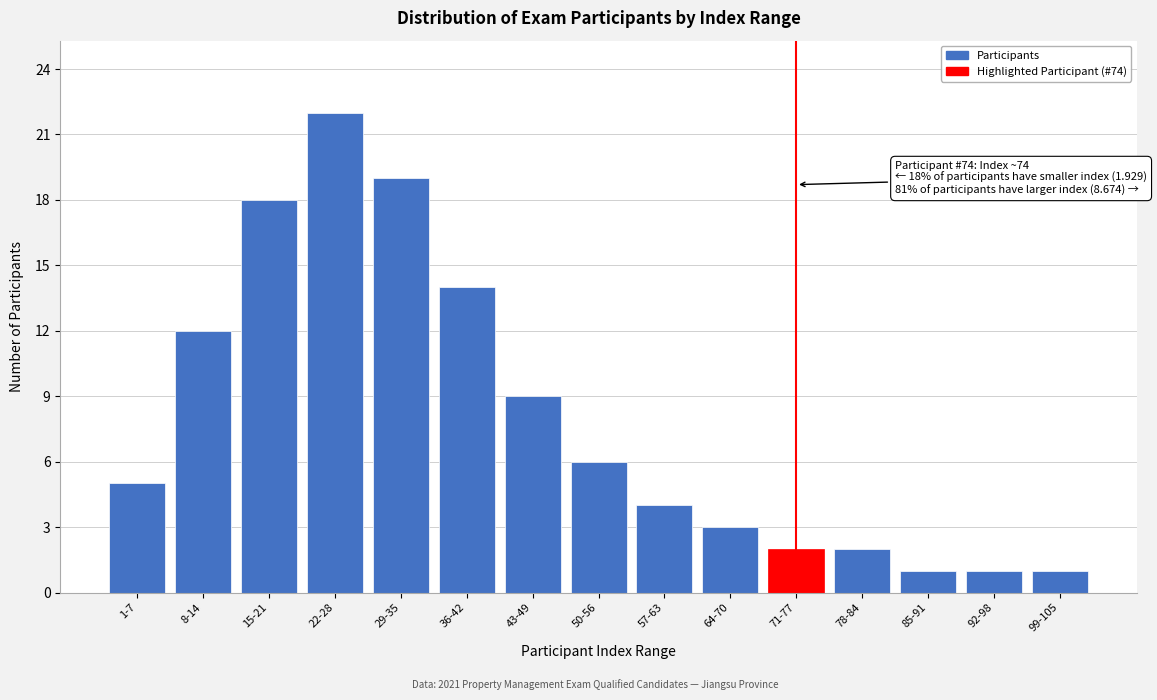

Reading left to right, what are all the values shown in this chart?

5	12	18	22	19	14	9	6	4	3	2	2	1	1	1